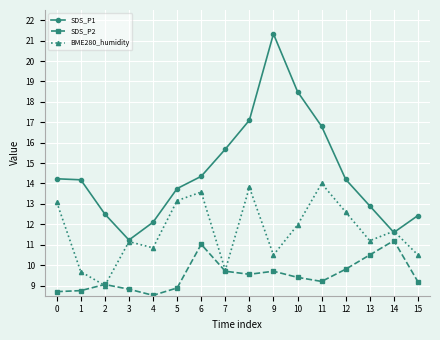

Does the chart display data point markers on the line(s)?

Yes